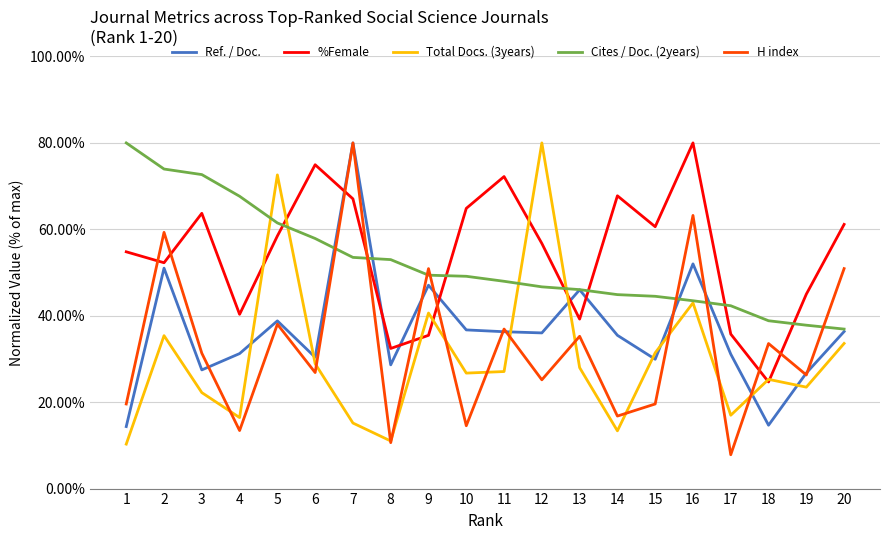

At 15, list the series in order from smallest to largest.

H index, Ref. / Doc., Total Docs. (3years), Cites / Doc. (2years), %Female